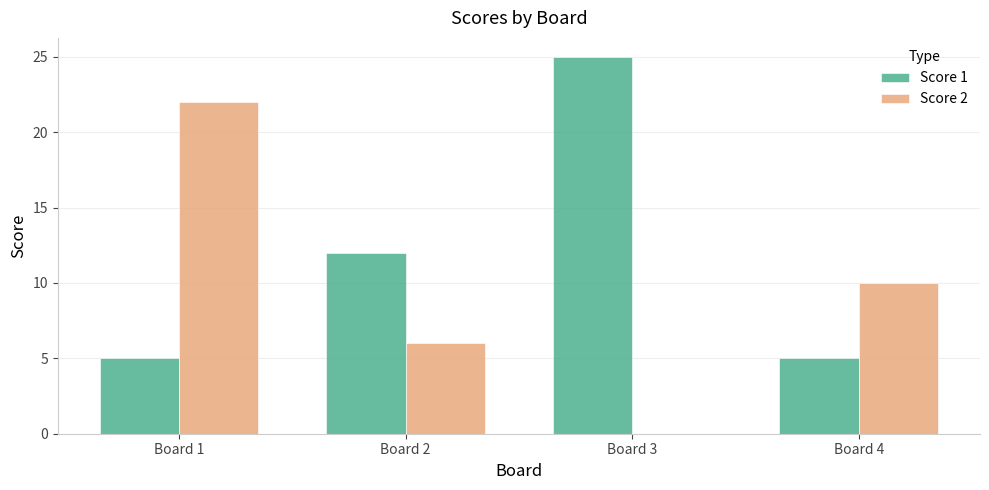

Which label corresponds to the largest value in the chart?

Board 3